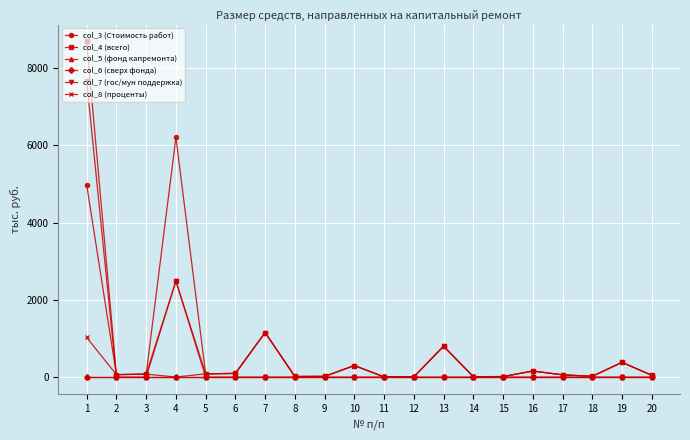

At which category is the sum across all series the highest?

1